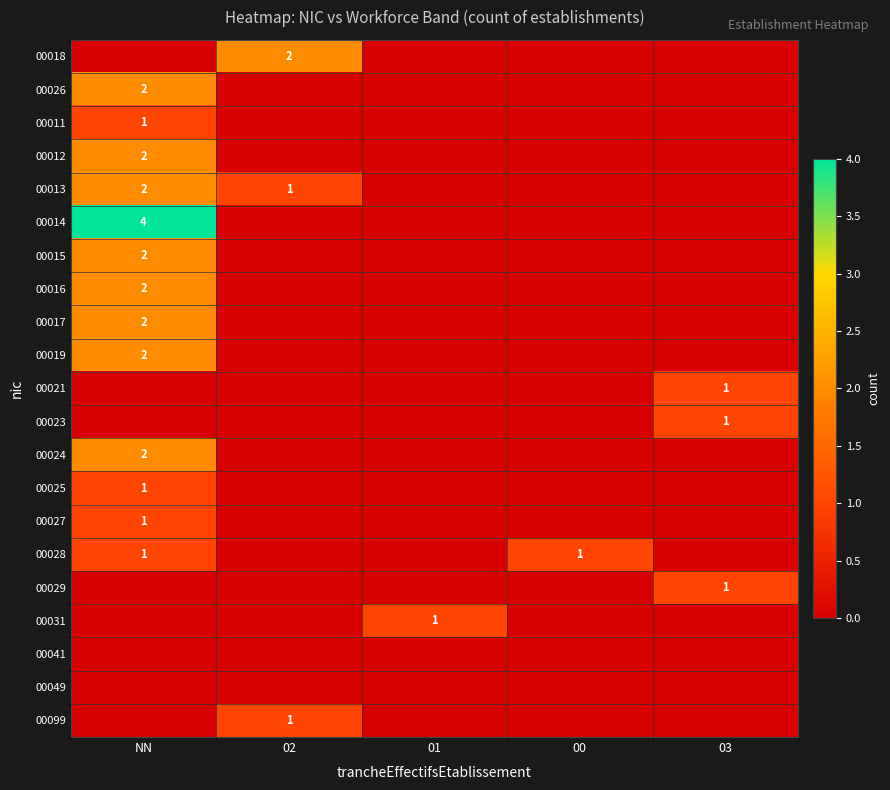

The value of 00013 at 02 is 2. True or false?

False